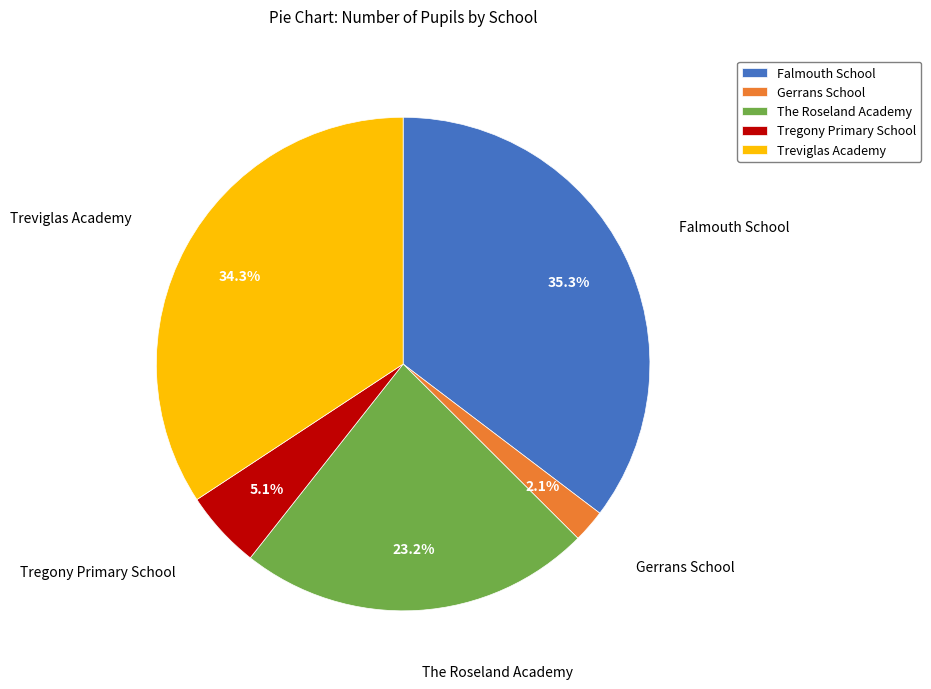

The Treviglas Academy slice represents 46% of the pie. True or false?

False